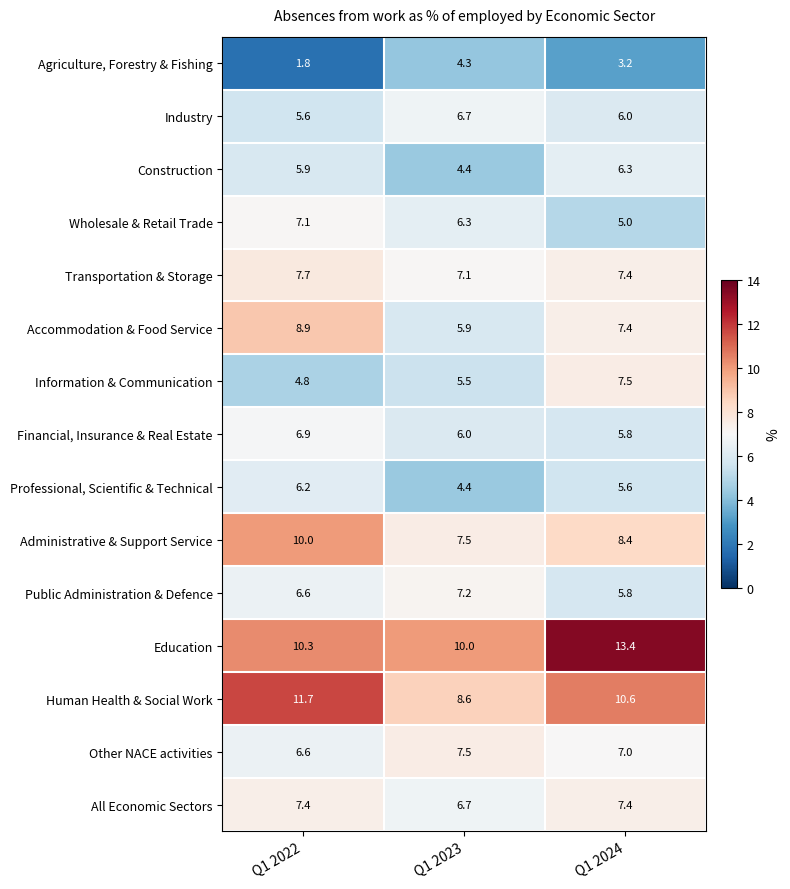

What is the difference between the maximum and second lowest values in the Financial, Insurance & Real Estate series?

0.9